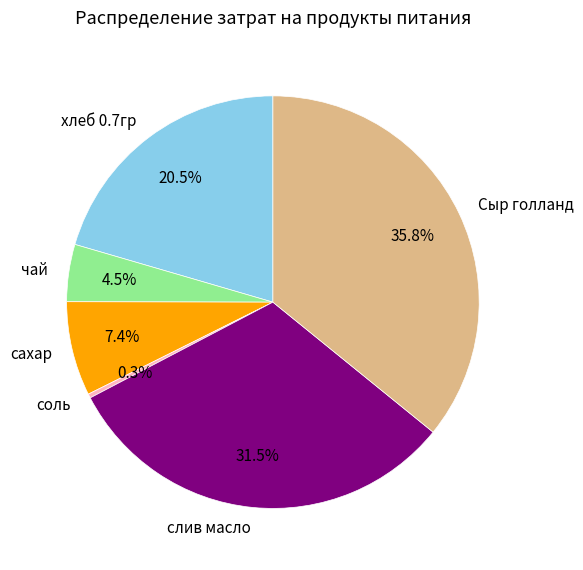

Count the number of slices in the pie.

6